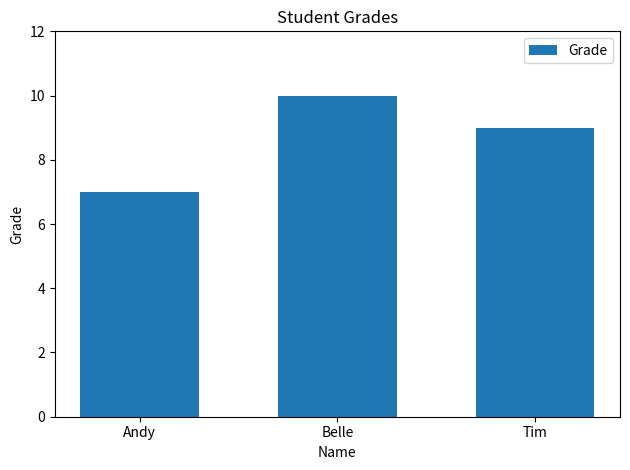

Which category has the highest value across all series?

Belle